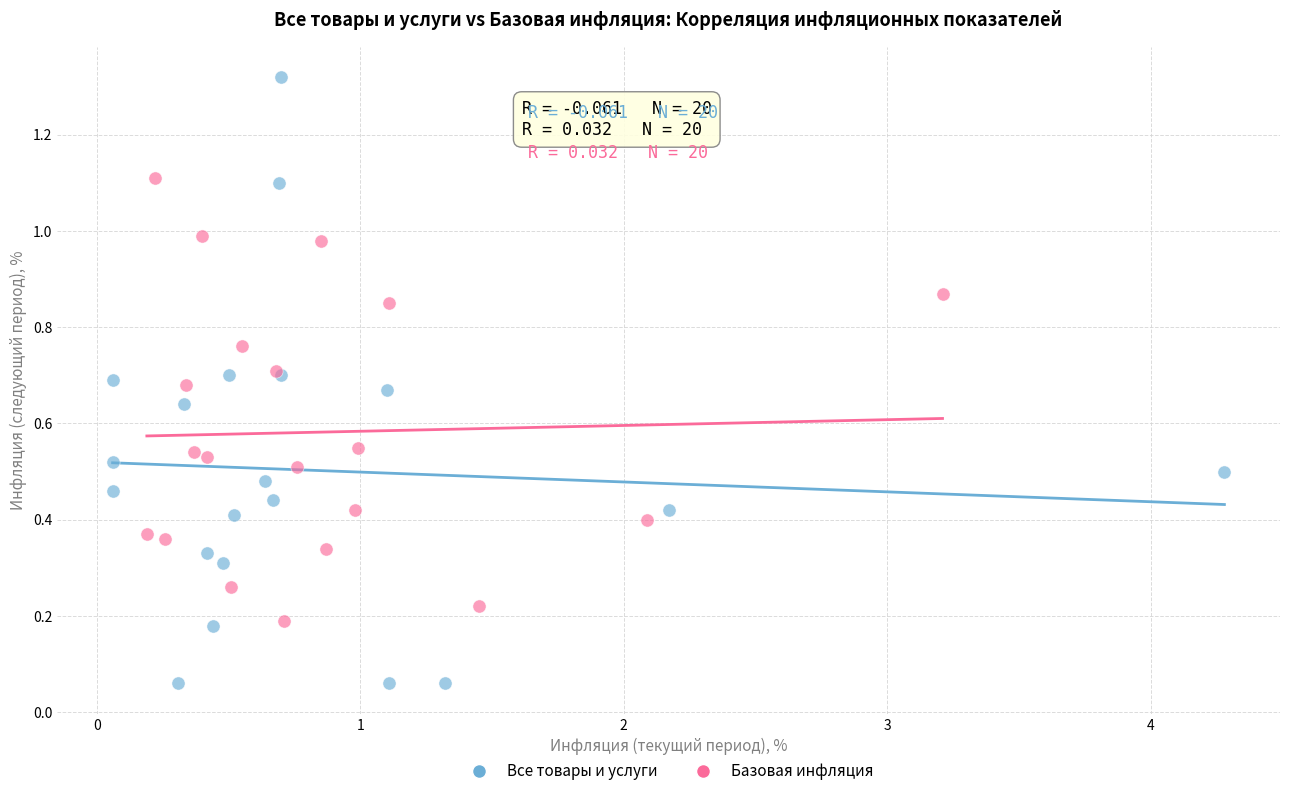

Which series reaches the minimum Y coordinate?

Все товары и услуги